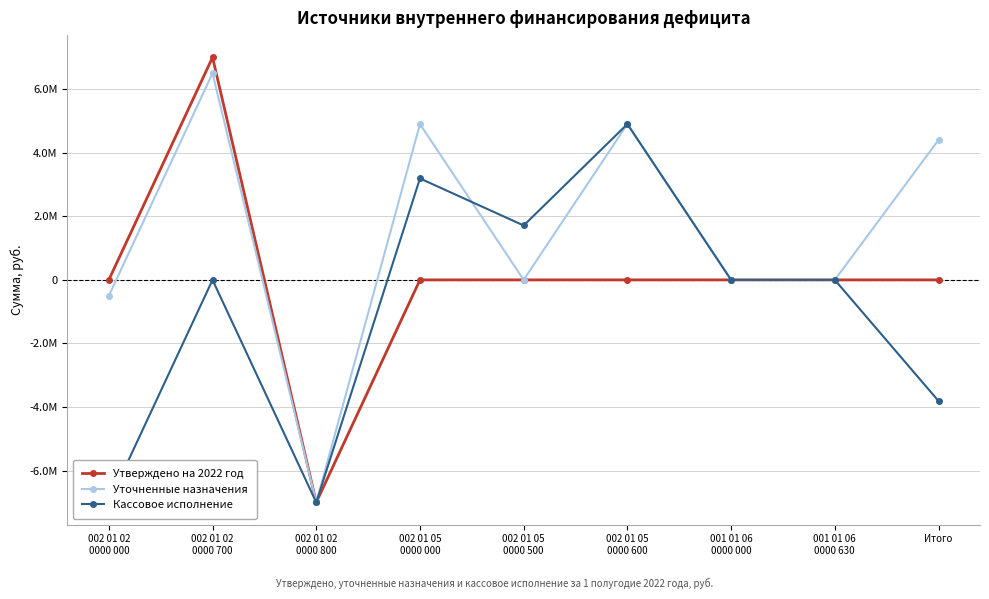

How many lines are shown in the chart?

3